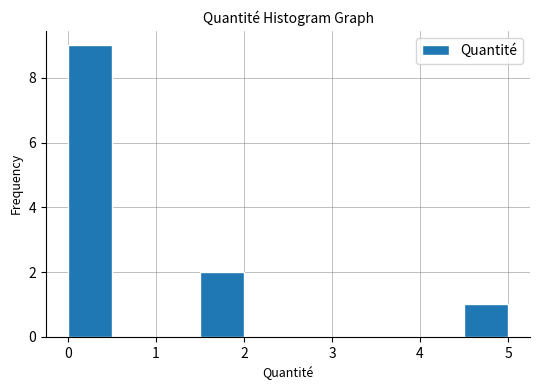

Reading left to right, list every bar in this chart as the range it spans on the x-axis followed by its height. Neither the bar edges nor the heights are printed on the chart, so give them approximately, as read against the axes.

0.0 to 0.5: 9
0.5 to 1.0: 0
1.0 to 1.5: 0
1.5 to 2.0: 2
2.0 to 2.5: 0
2.5 to 3.0: 0
3.0 to 3.5: 0
3.5 to 4.0: 0
4.0 to 4.5: 0
4.5 to 5.0: 1